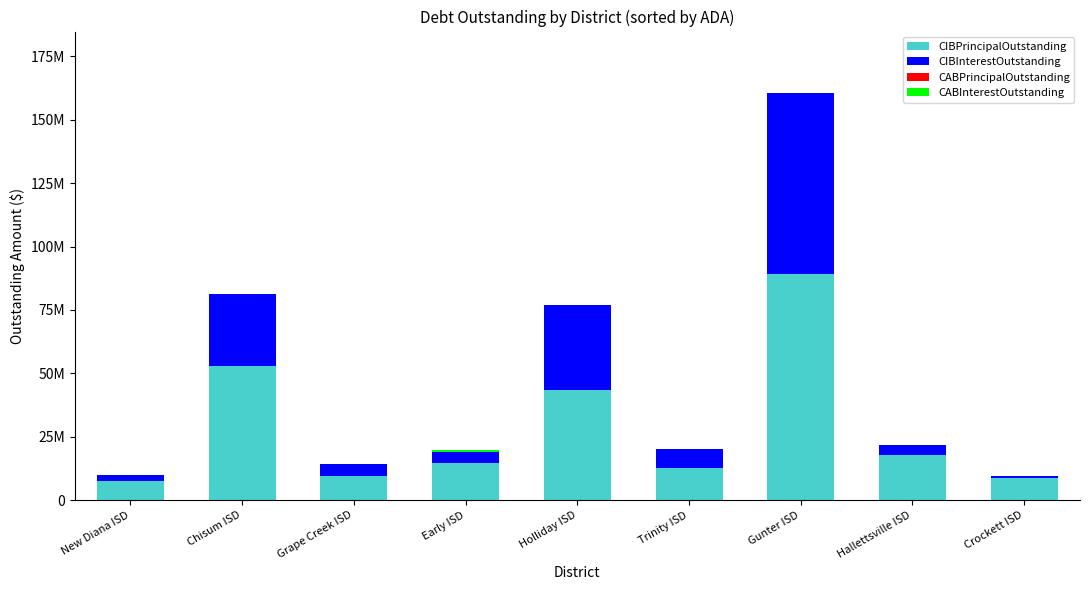

At which label does CIBPrincipalOutstanding reach its peak?

Gunter ISD